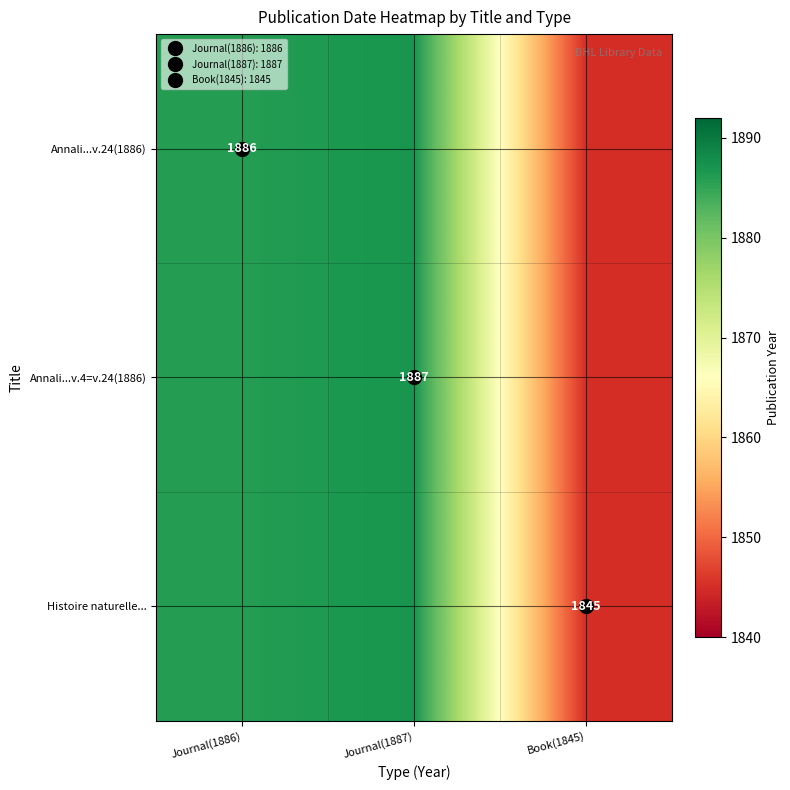

List the labels in order of Annali...v.4=v.24(1886) value, largest first.

Journal(1887), Journal(1886), Book(1845)